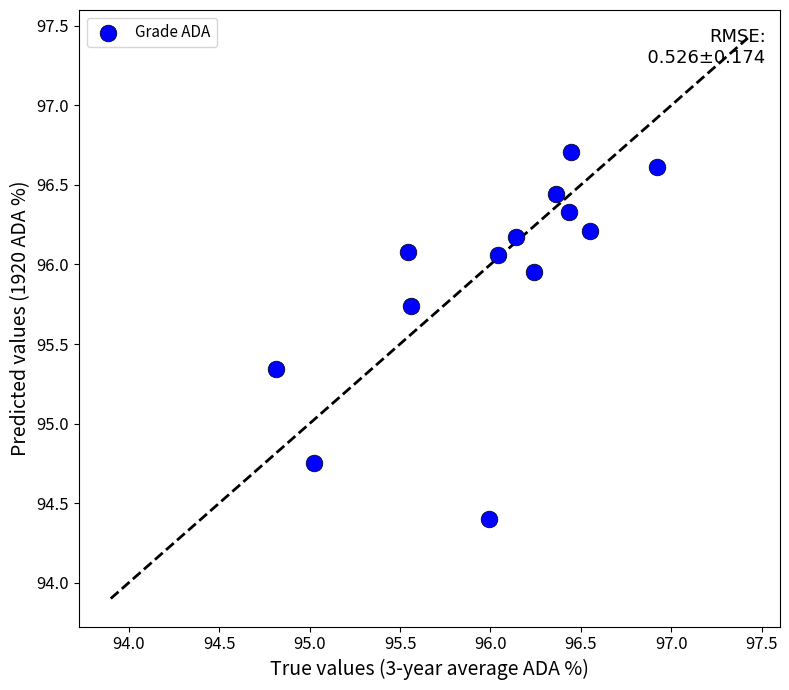

What is the range of X values (max minus min)?

2.1